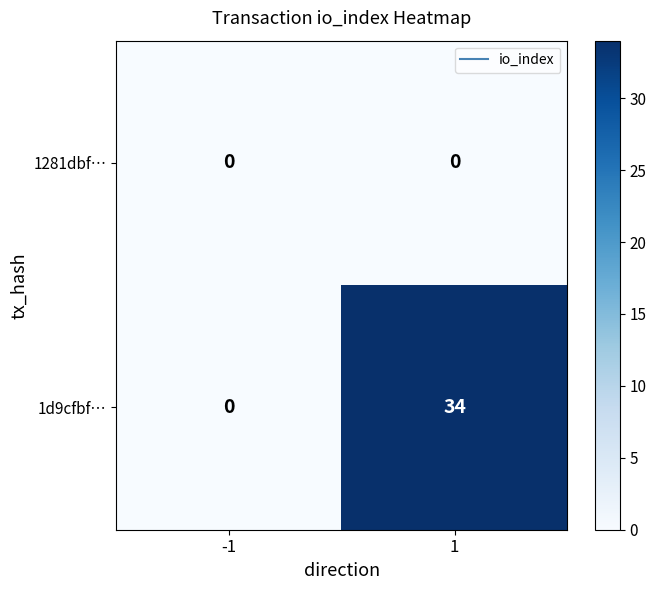

At which category is the sum across all series the highest?

1